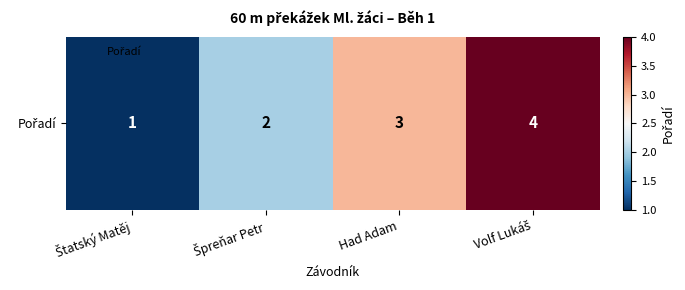

List the labels in order of value, smallest first.

Štatský Matěj, Špreňar Petr, Had Adam, Volf Lukáš